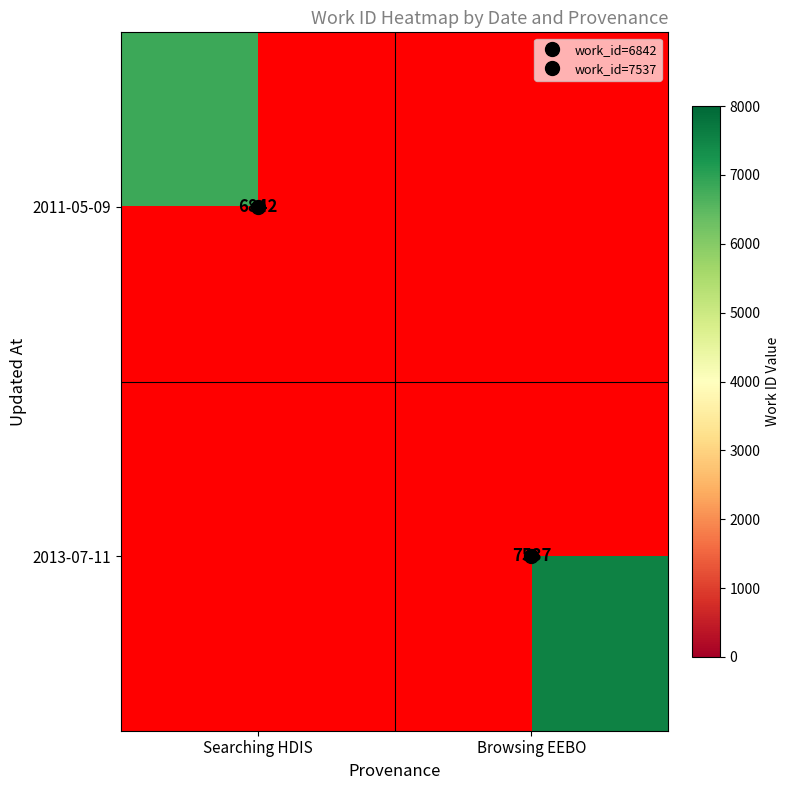

What is the sum of the 2011-05-09 values at Browsing EEBO and Searching HDIS?

6842